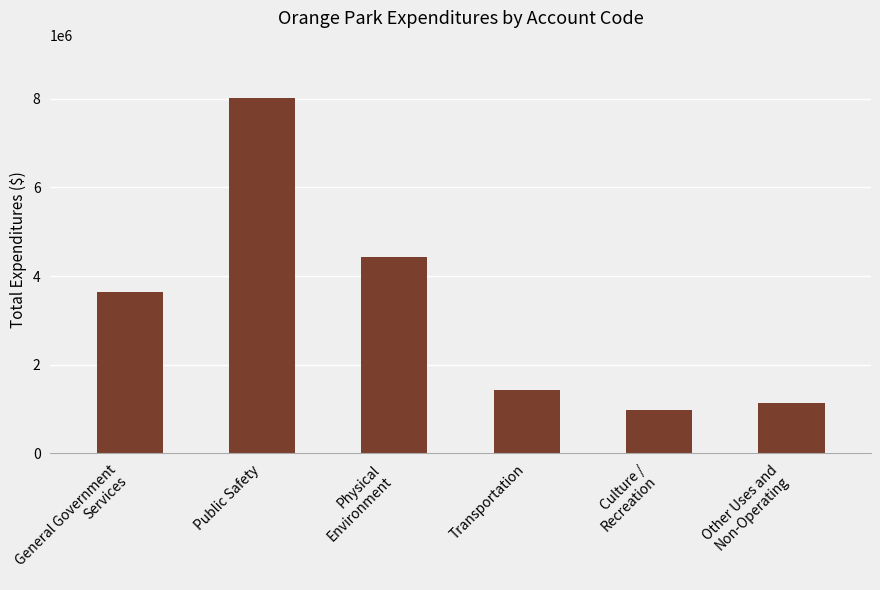

The chart shows a value of 4438469 at Physical
Environment. True or false?

True